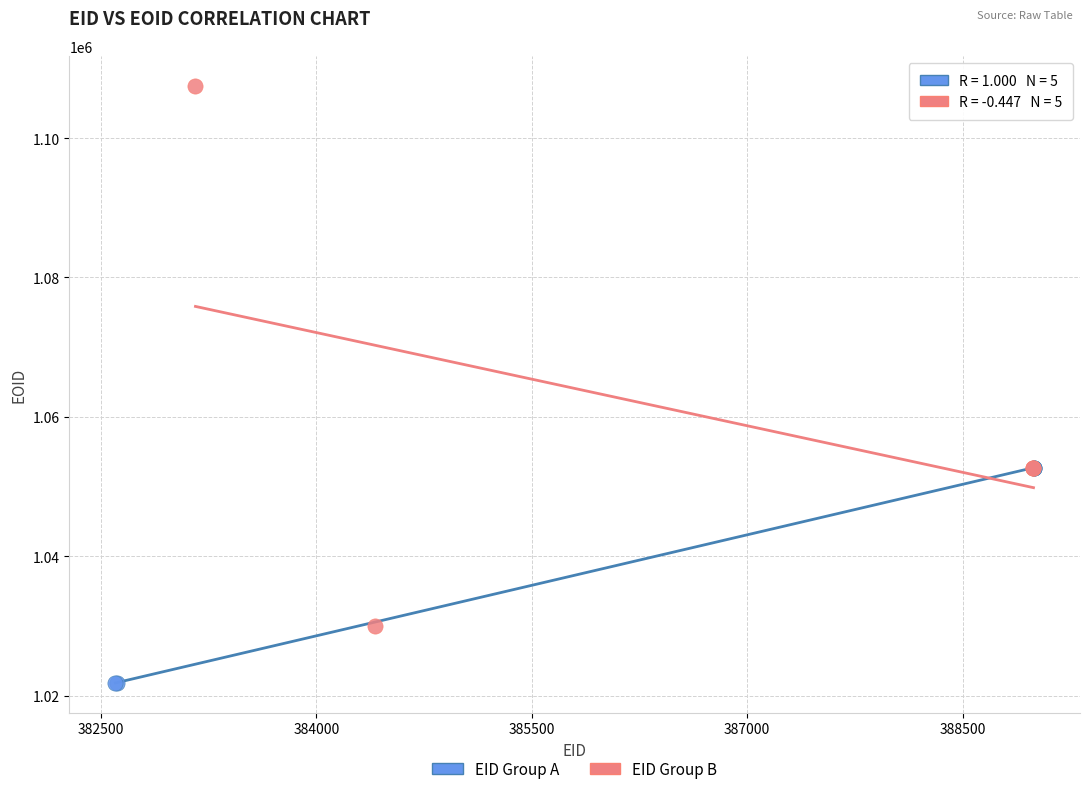

What are all the series names shown in the legend?

EID Group A, EID Group B